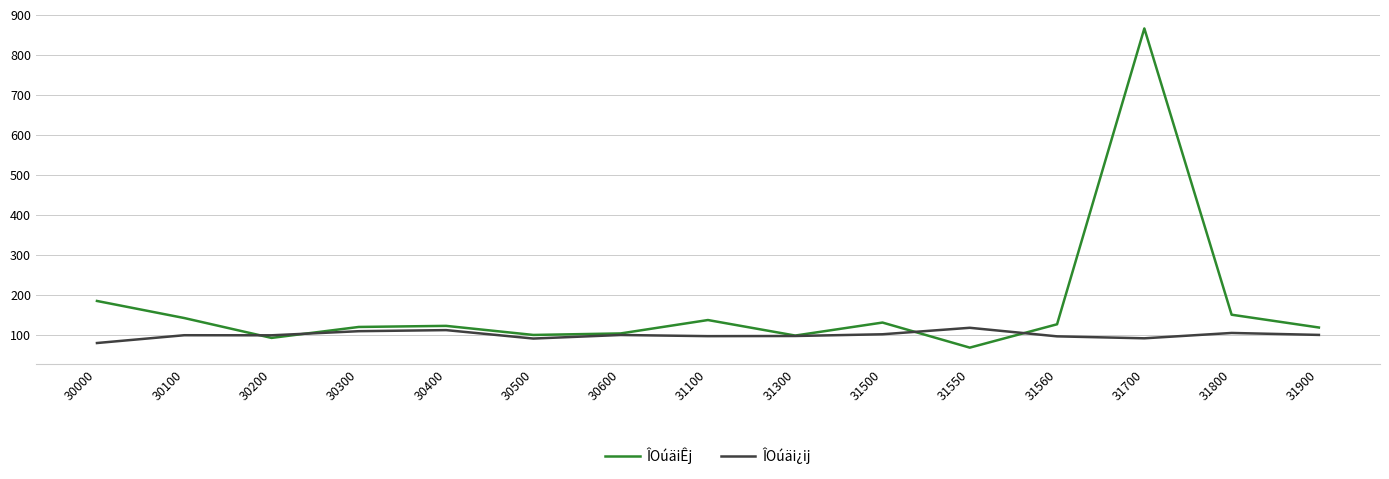

What is the difference between the second highest and second lowest values in the ÎOúäiÊj series?

92.4